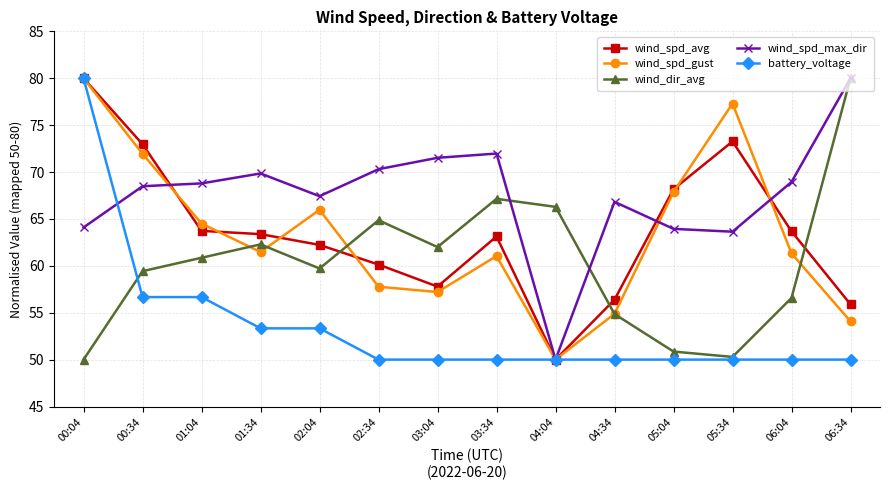

The wind_spd_max_dir series shows 68.5 at 00:34. True or false?

True